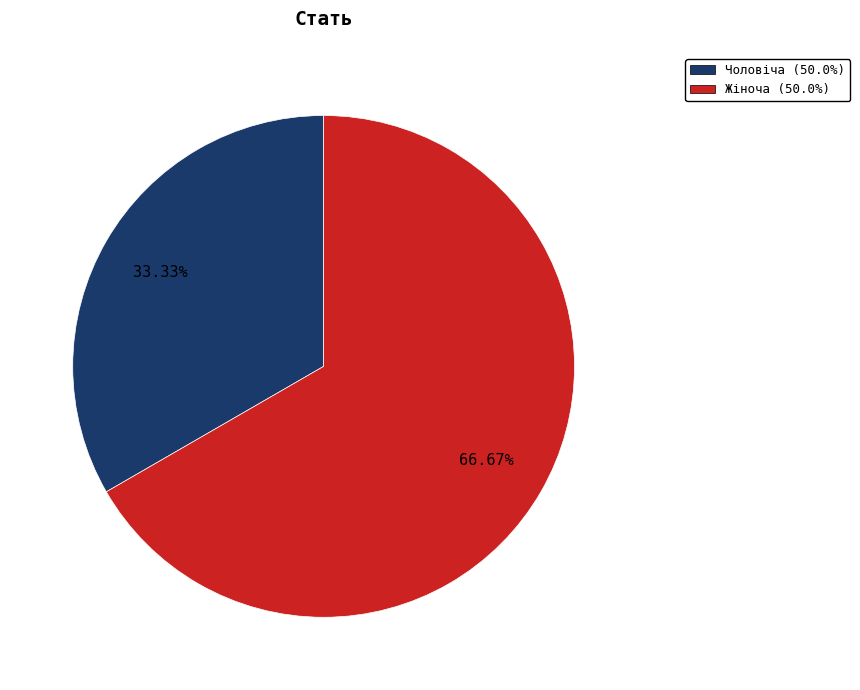

Does Жіноча represent more than half of the total?

Yes